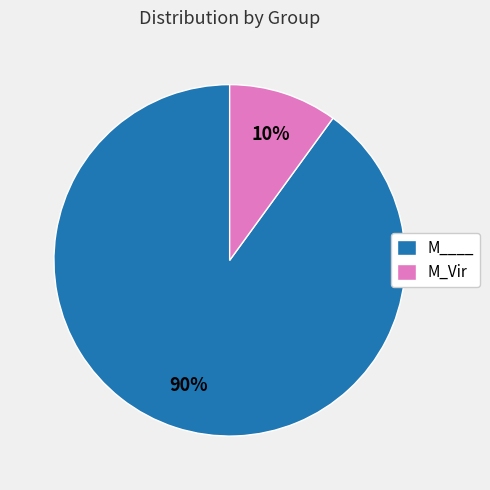

Between M____ and M_Vir, which is larger?

M____